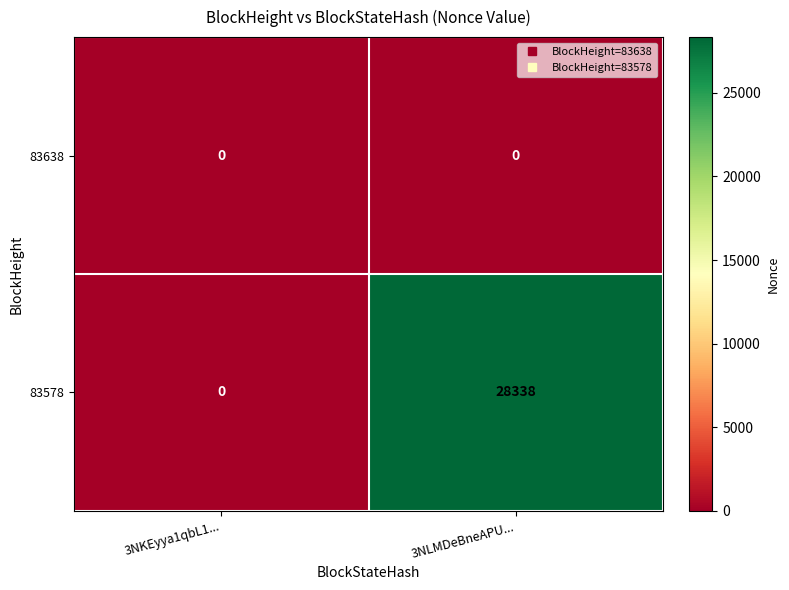

At how many categories does at least one series exceed 22603?

1